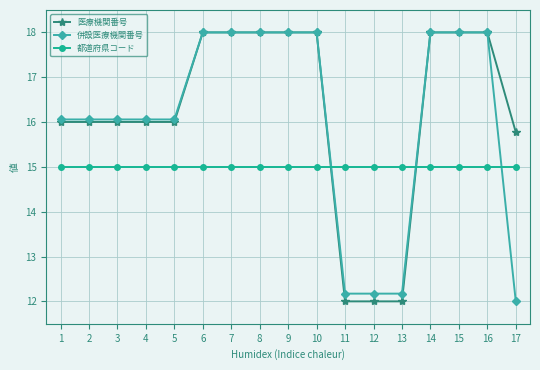

What is the sum of the 医療機関番号 values at 12 and 11?

24.0